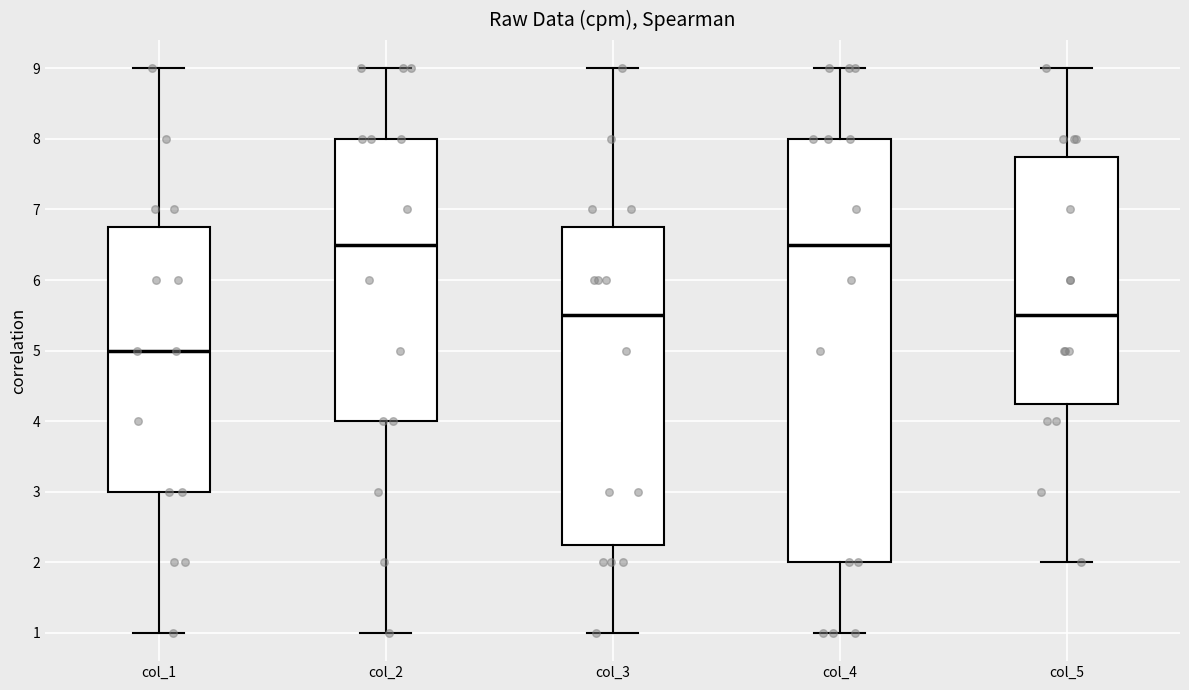

Reading left to right, read every box against the y-axis: the position of its median line, the range the box covers, and the ends of its whiskers. The values are not printed on the chart, so give them approximately, as read against the axis.

col_1: median 5.0, box 3.0 to 6.8, whiskers 1.0 to 9.0
col_2: median 6.5, box 4.0 to 8.0, whiskers 1.0 to 9.0
col_3: median 5.5, box 2.3 to 6.8, whiskers 1.0 to 9.0
col_4: median 6.5, box 2.0 to 8.0, whiskers 1.0 to 9.0
col_5: median 5.5, box 4.3 to 7.8, whiskers 2.0 to 9.0